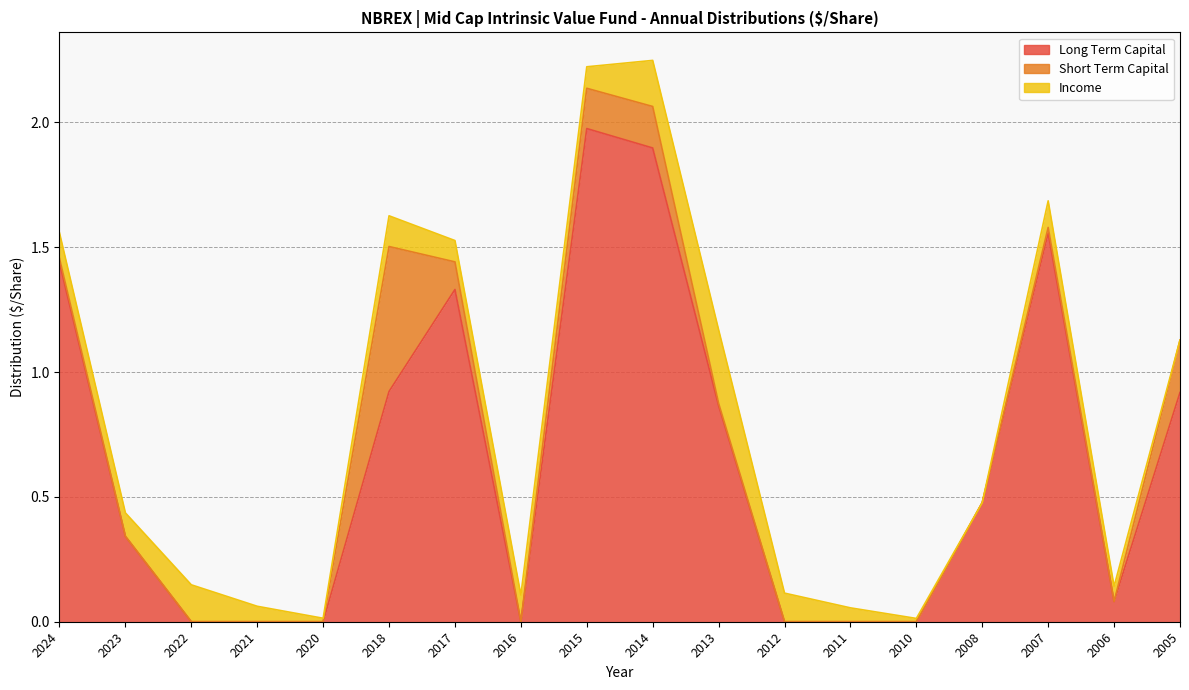

At which category is the sum across all series the highest?

2014